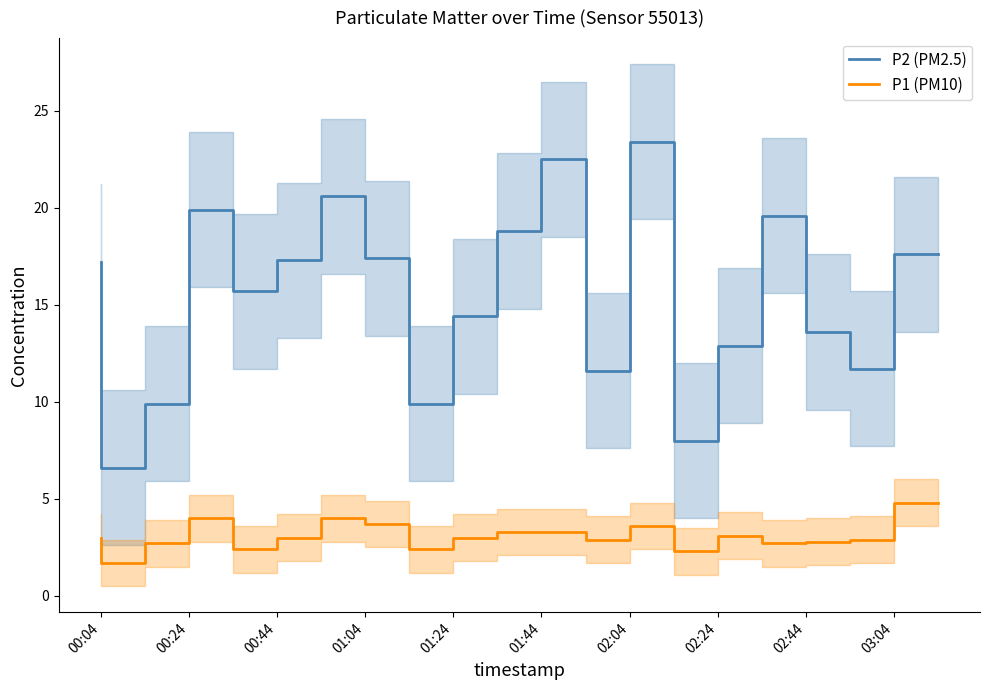

True or false: P2 (PM2.5) and P1 (PM10) intersect in this chart.

False